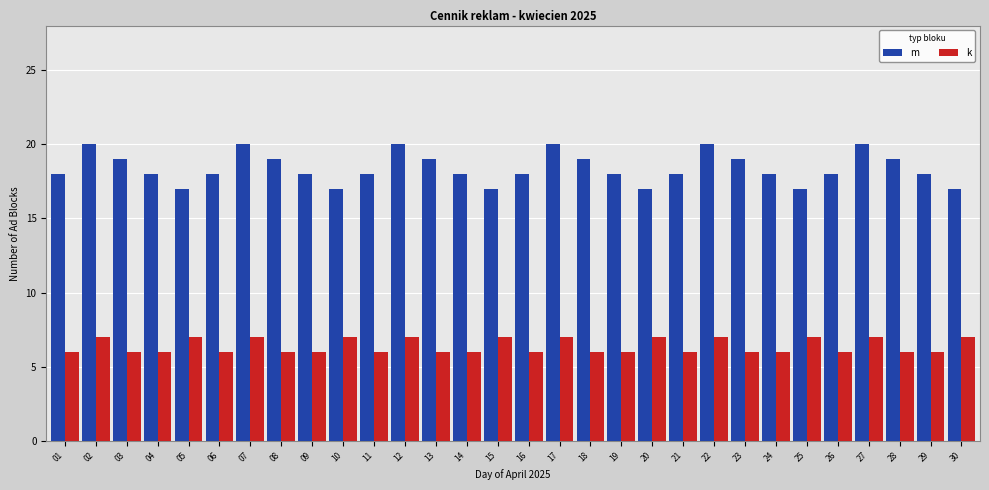

Count the m values in the range 18 to 19.

18